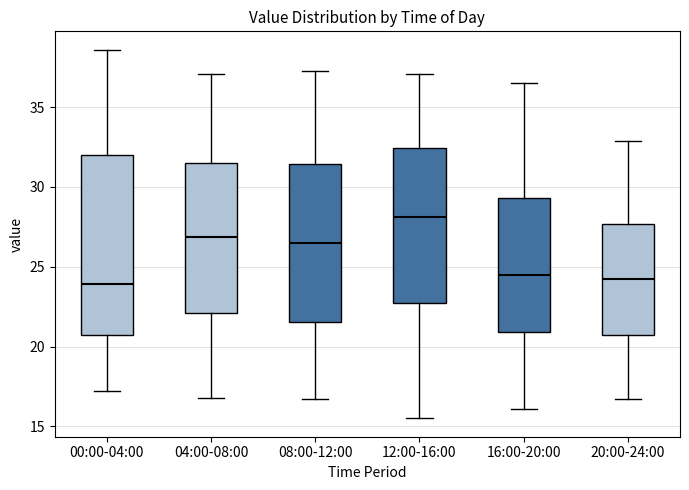

Comparing the boxes themselves (not the whiskers), which one is the tallest?

00:00-04:00